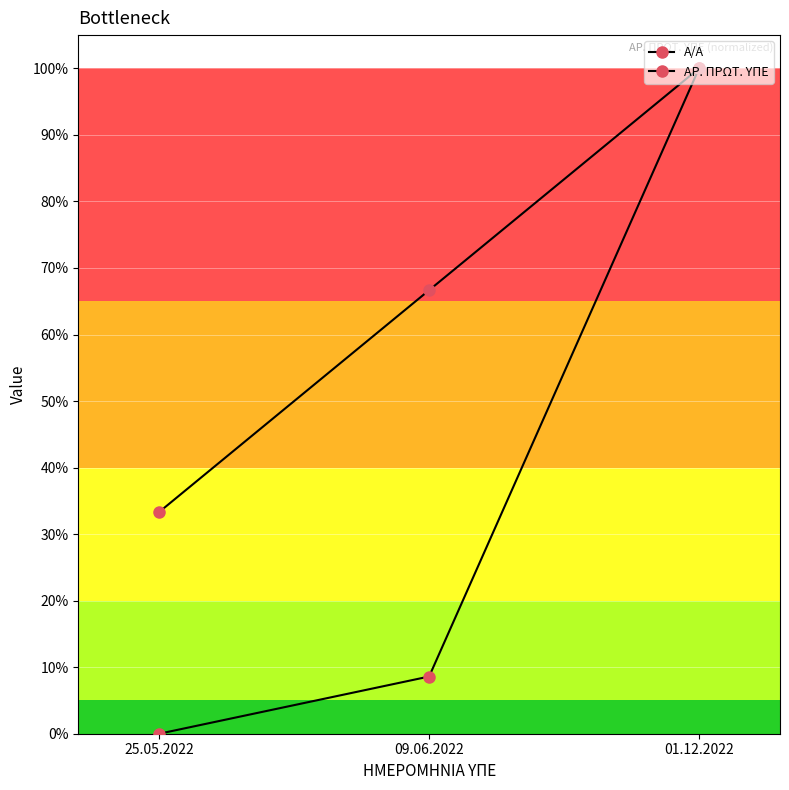

What are all the series names shown in the legend?

Α/Α, ΑΡ. ΠΡΩΤ. ΥΠΕ